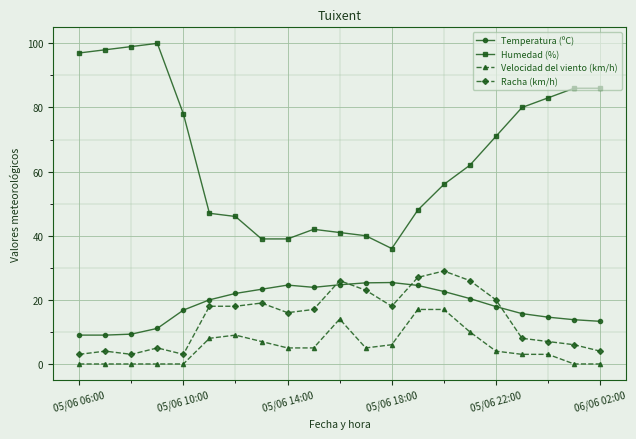

What is the value of the Temperatura (ºC) point at the 7th from the left?

22.0